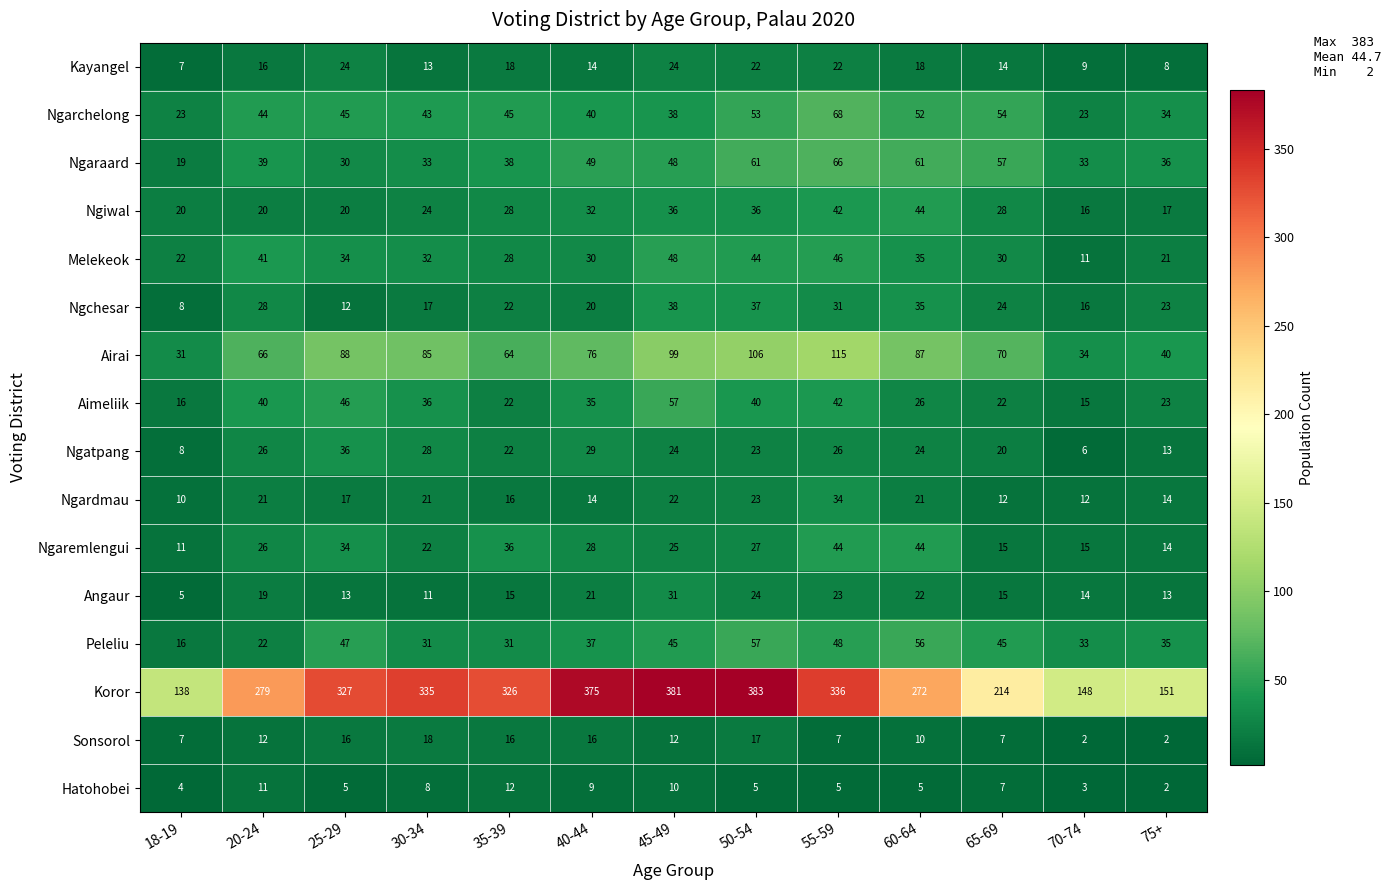

What is the difference between the maximum and second lowest values in the Ngchesar series?

26